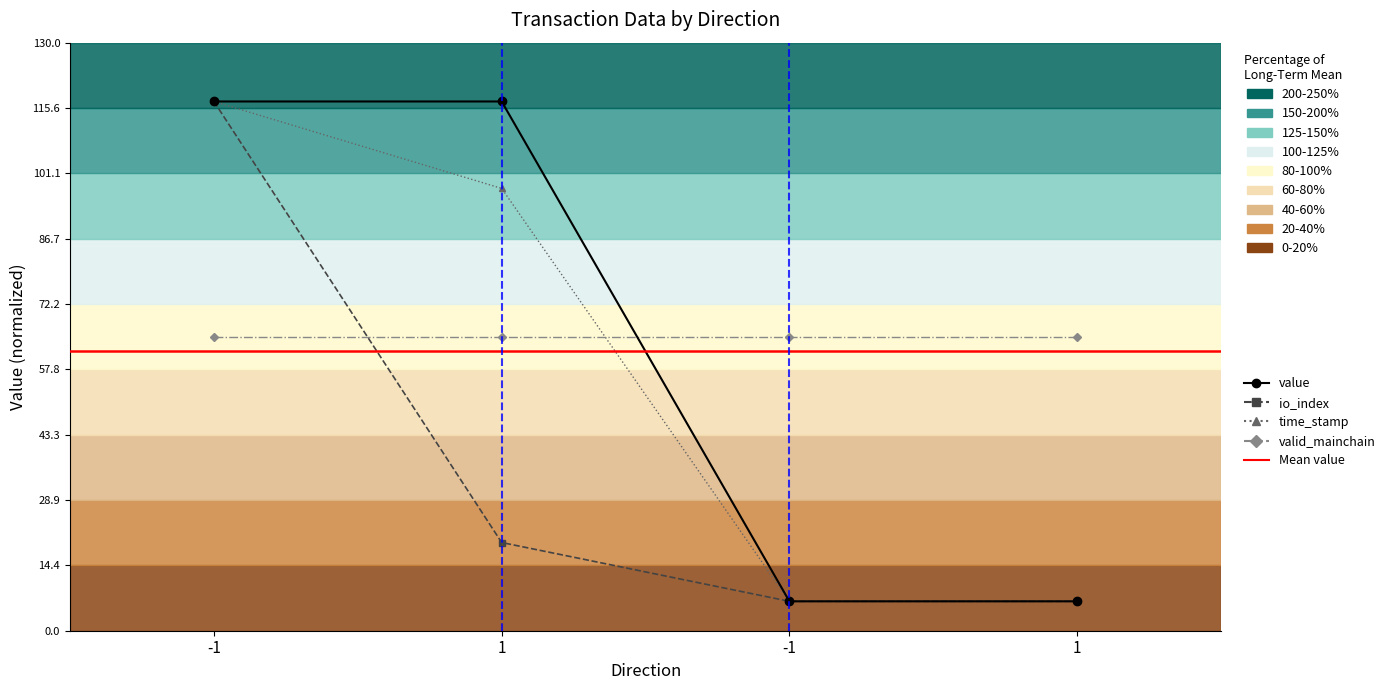

At which label is value closest to 61?

-1